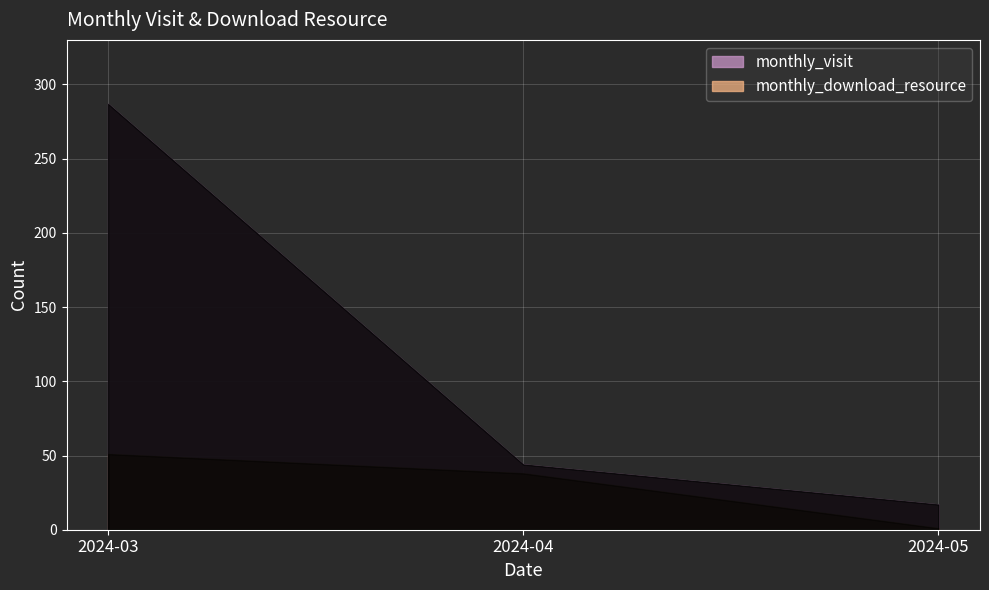

Which category has the highest value in the monthly_download_resource series?

2024-03